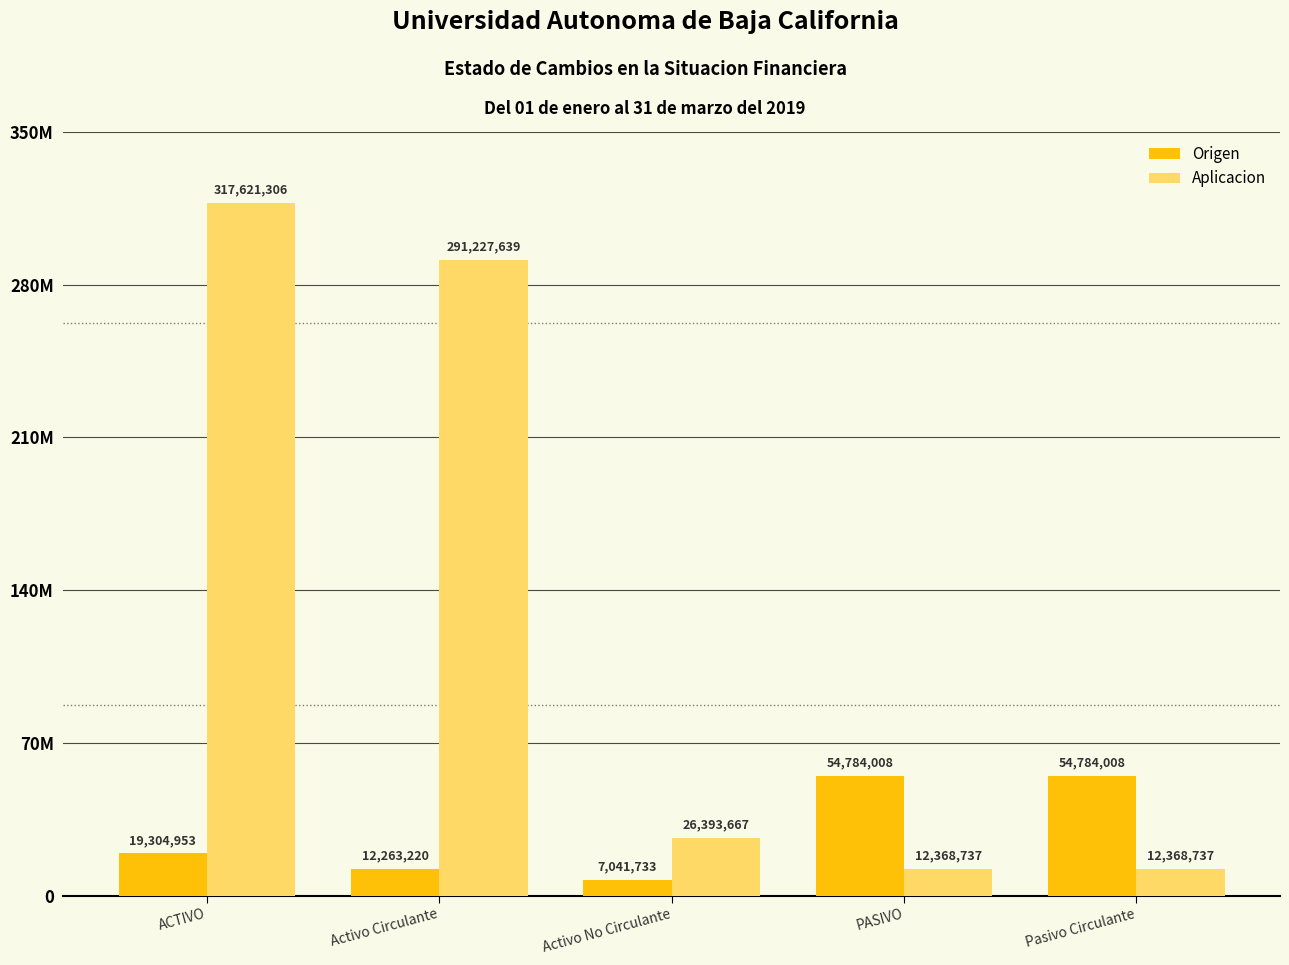

How many Origen values are between 12263220 and 54784008?

4